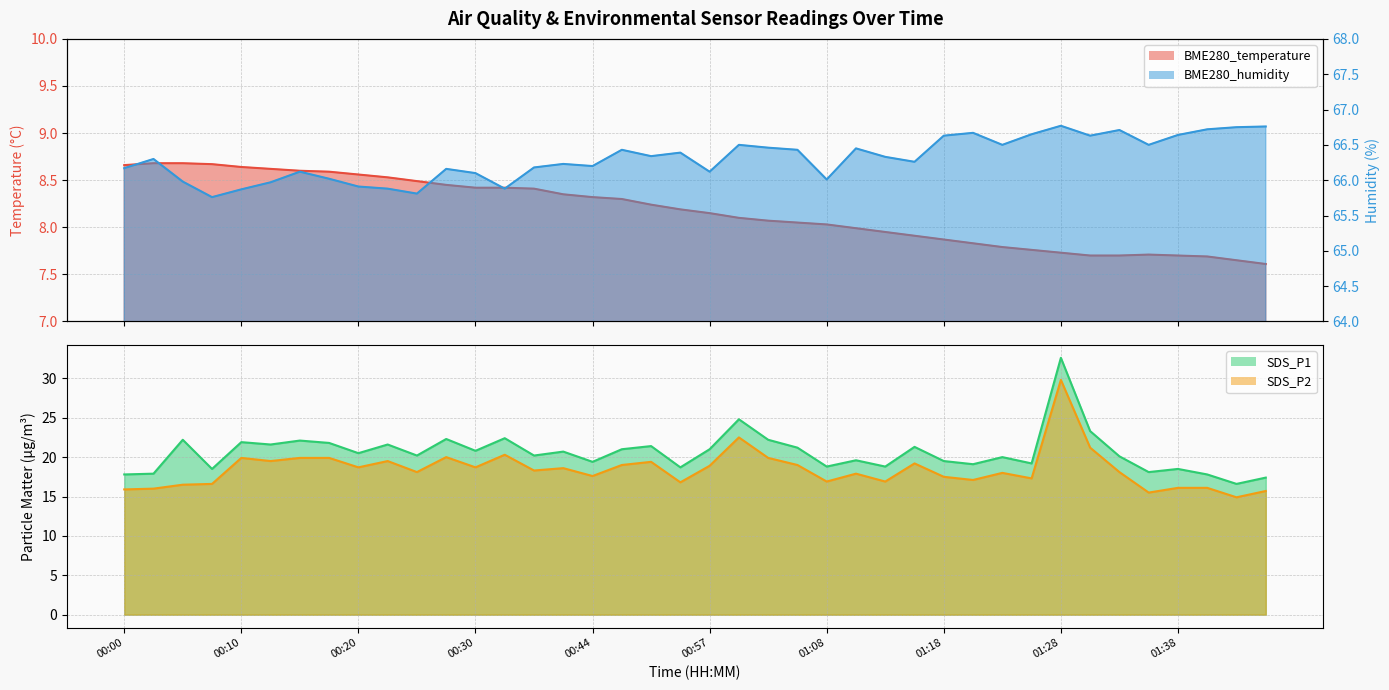

Which category has the highest value across all series?

01:28